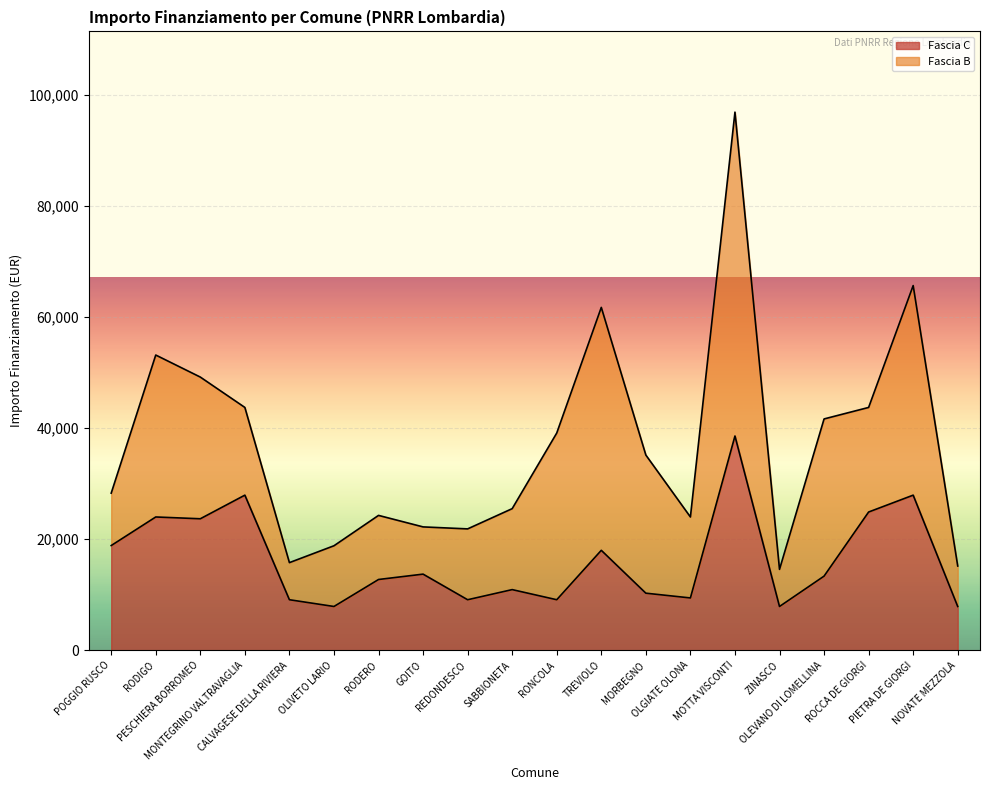

How many interior local valleys (lower than both neighbors) does the data have?

6